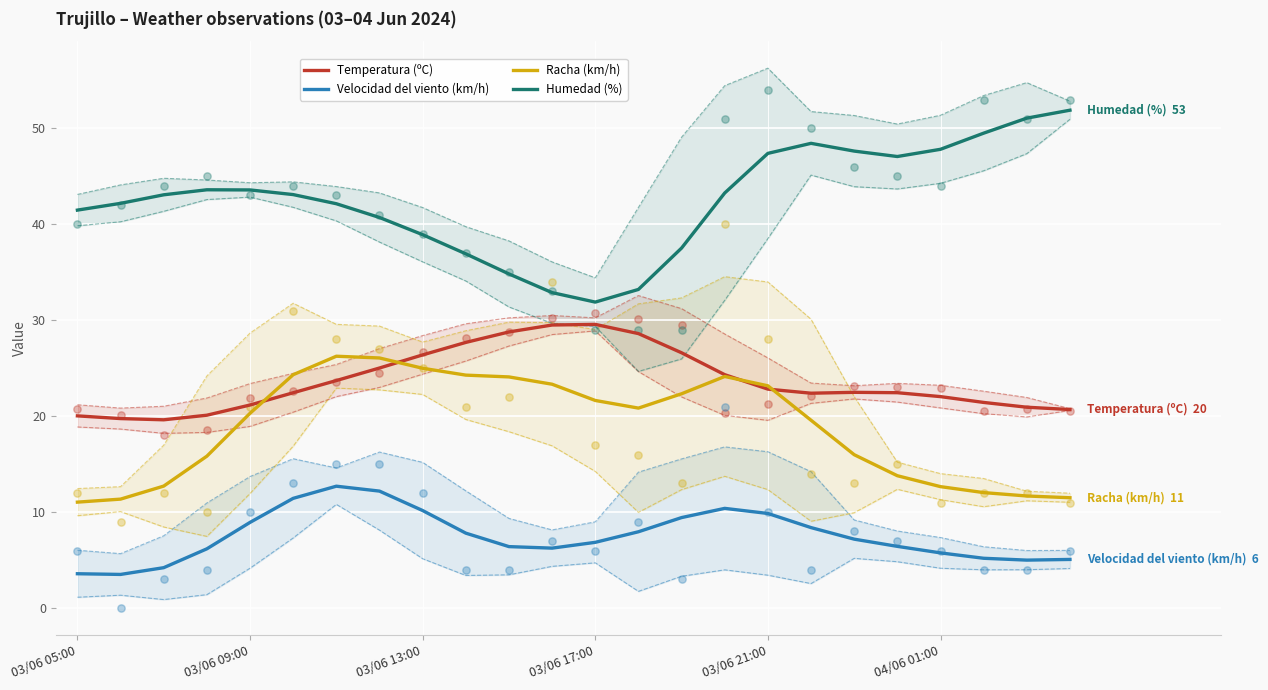

Which series reaches the minimum Y coordinate?

Velocidad del viento (km/h)